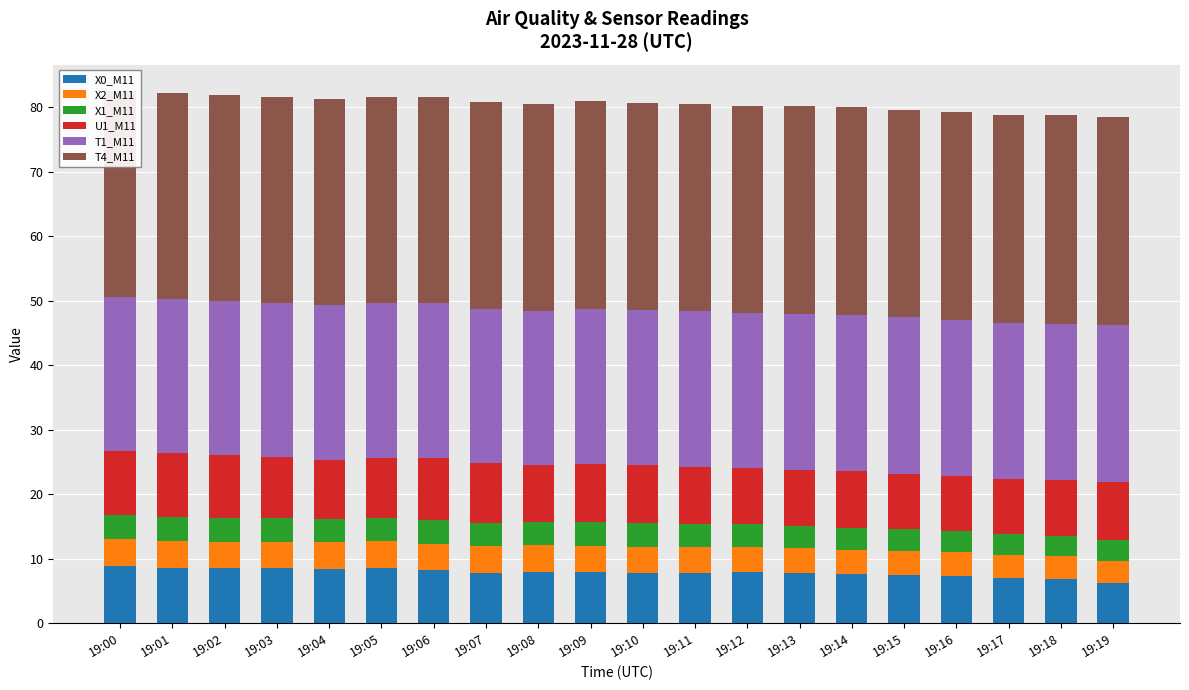

How many groups of bars are there?

20